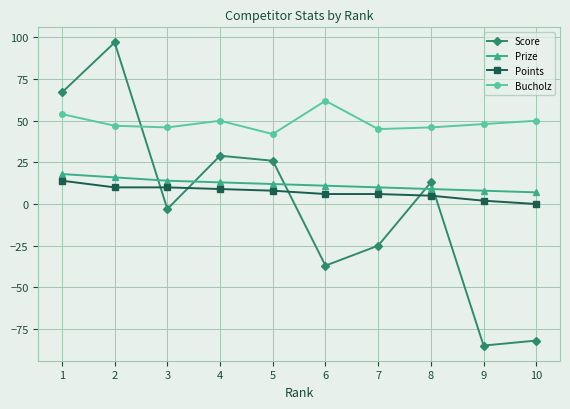

What is the highest value of the Score series?

97